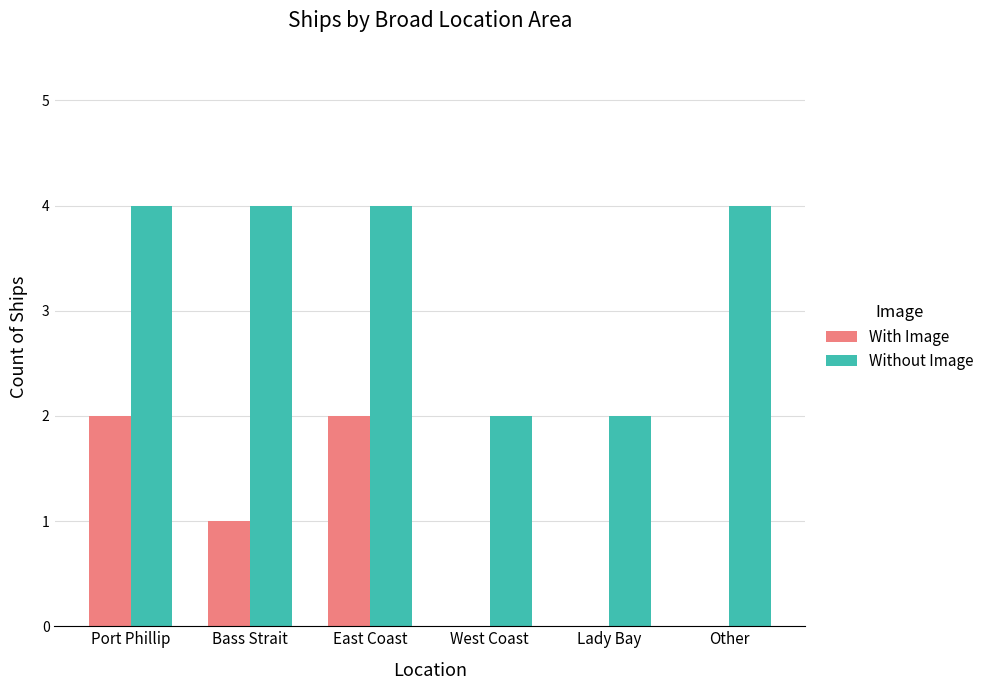

The With Image series shows 2 at Bass Strait. True or false?

False